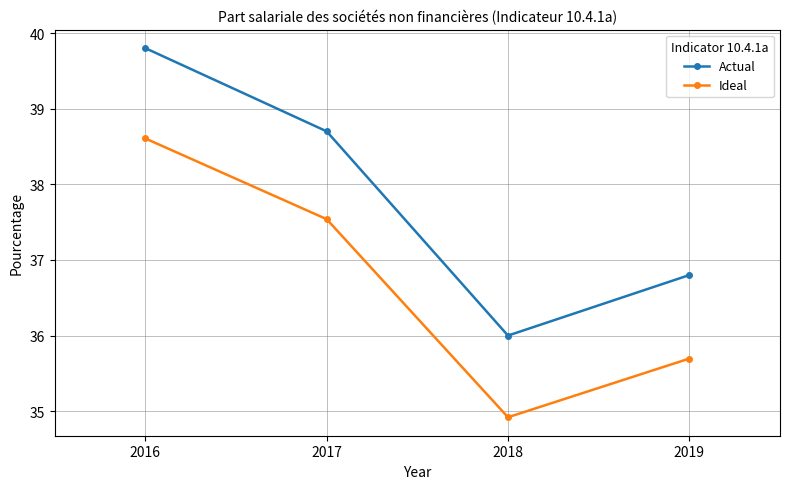

How many lines are shown in the chart?

2